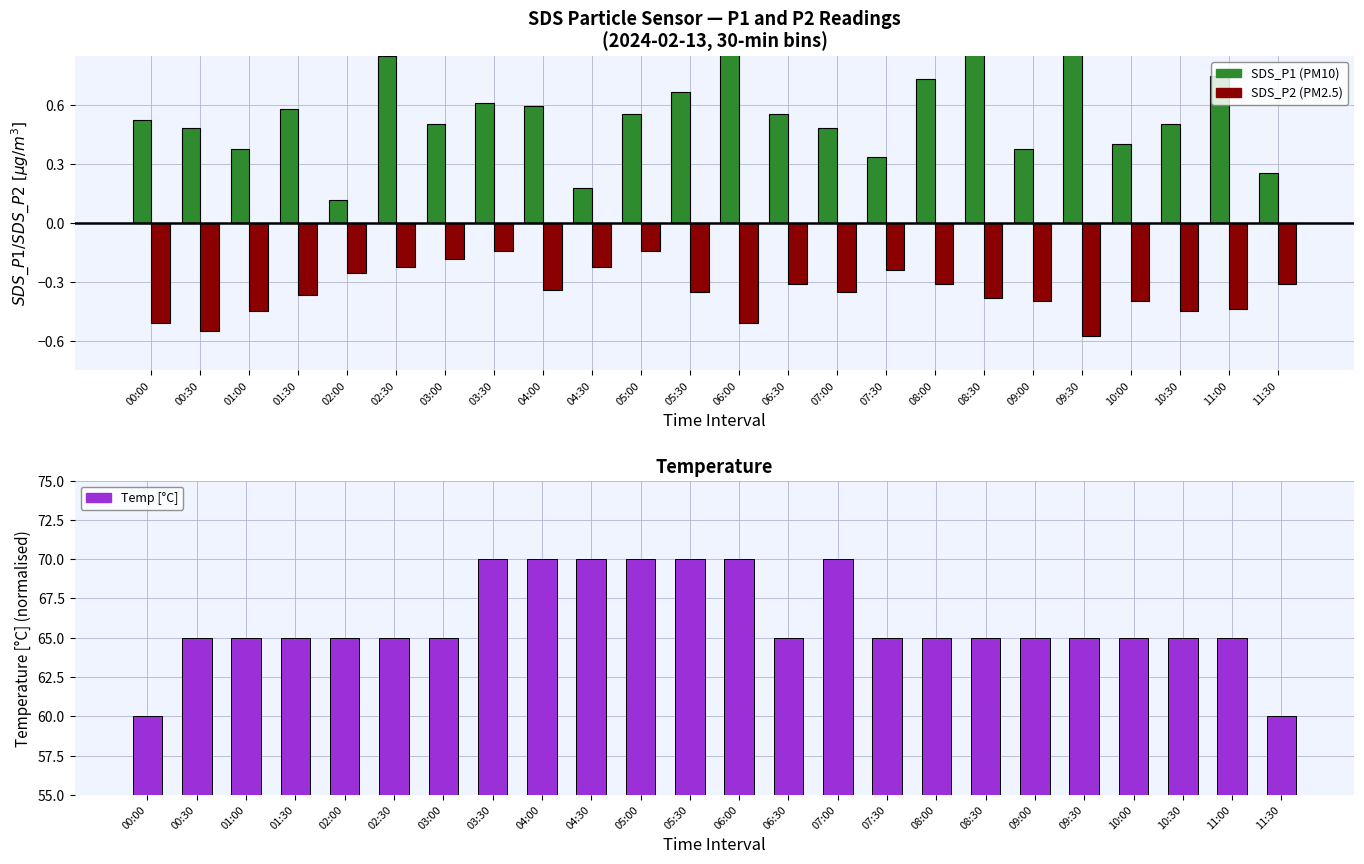

Reading right to left, list all the values displayed in this chart.

SDS_P1 (high): 0.3	0.7	0.5	0.4	1.0	0.4	0.9	0.7	0.3	0.5	0.6	0.9	0.7	0.6	0.2	0.6	0.6	0.5	0.8	0.1	0.6	0.4	0.5	0.5
SDS_P2 (low): -0.3	-0.4	-0.4	-0.4	-0.6	-0.4	-0.4	-0.3	-0.2	-0.4	-0.3	-0.5	-0.4	-0.1	-0.2	-0.3	-0.1	-0.2	-0.2	-0.3	-0.4	-0.4	-0.6	-0.5
Temp mapping: 60.0	65.0	65.0	65.0	65.0	65.0	65.0	65.0	65.0	70.0	65.0	70.0	70.0	70.0	70.0	70.0	70.0	65.0	65.0	65.0	65.0	65.0	65.0	60.0